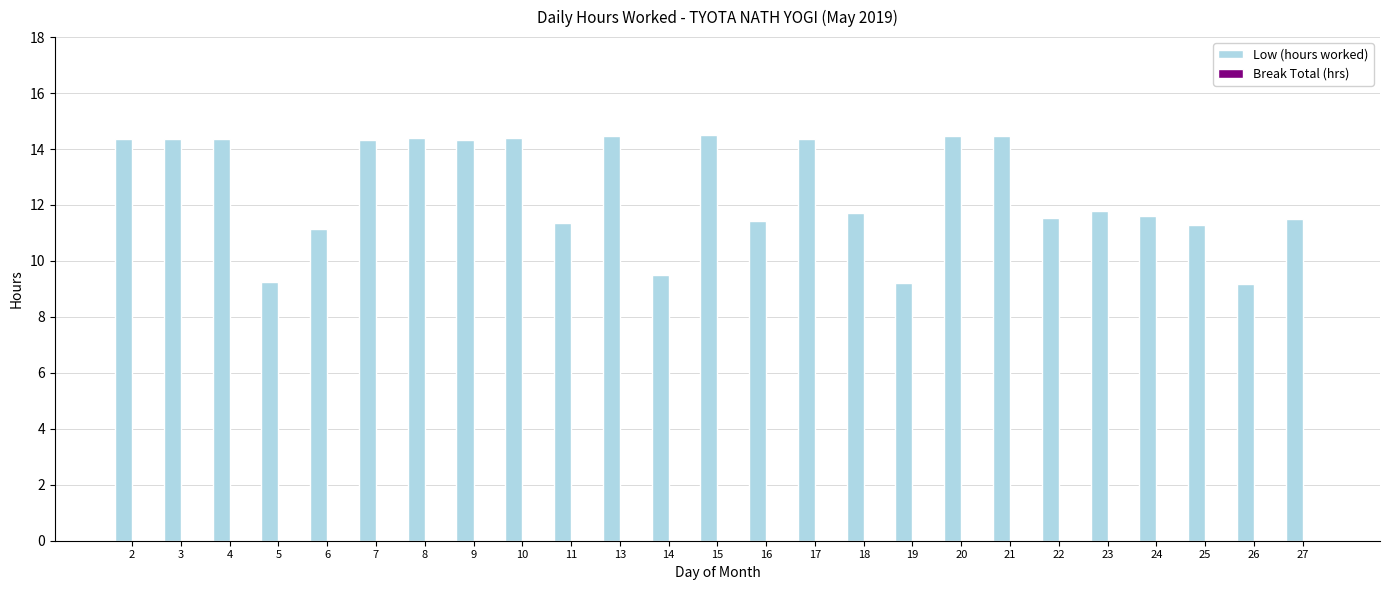

What is the change in value from 14 to 23?

+2.3